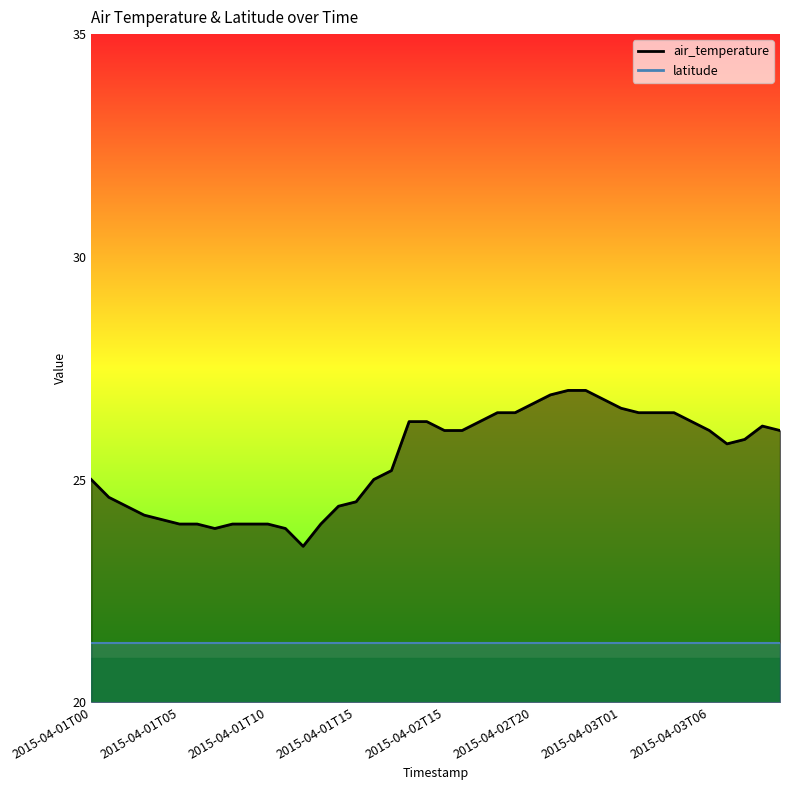

What is the greatest value displayed?

27.0